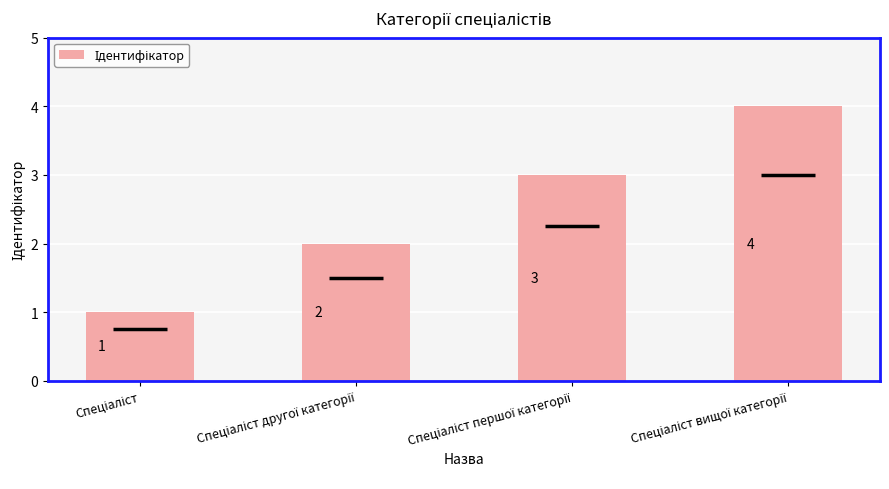

Rank the categories by value from highest to lowest.

Спеціаліст вищої категорії, Спеціаліст першої категорії, Спеціаліст другої категорії, Спеціаліст